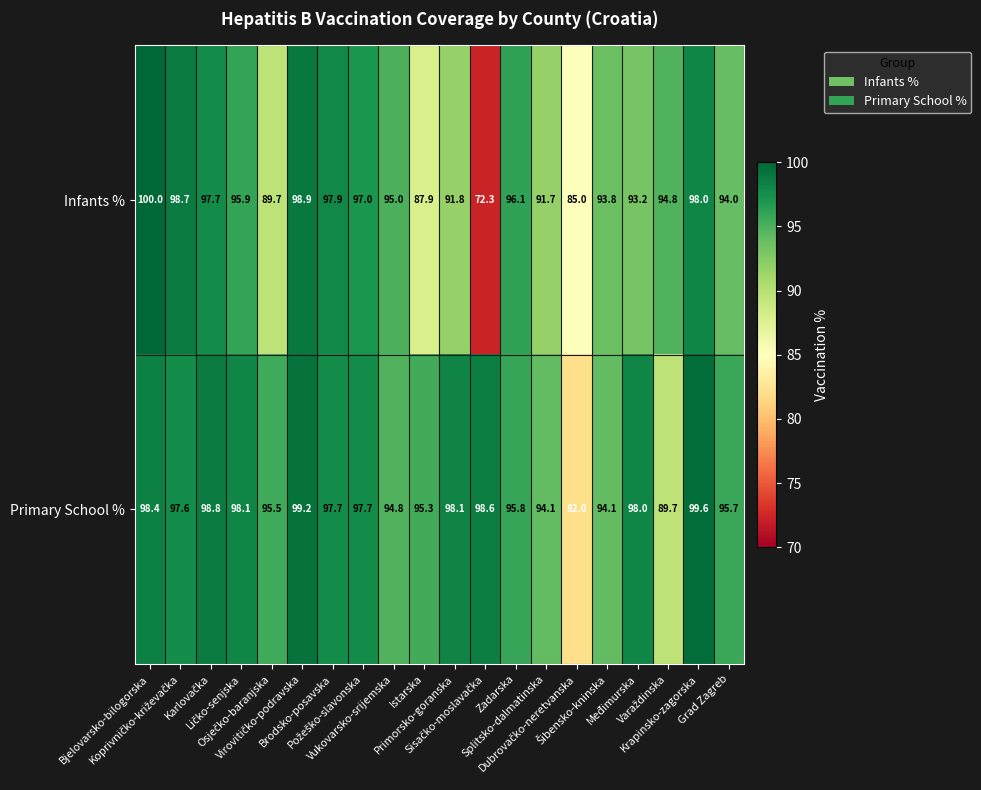

Which series has the largest range (max minus min)?

Infants %